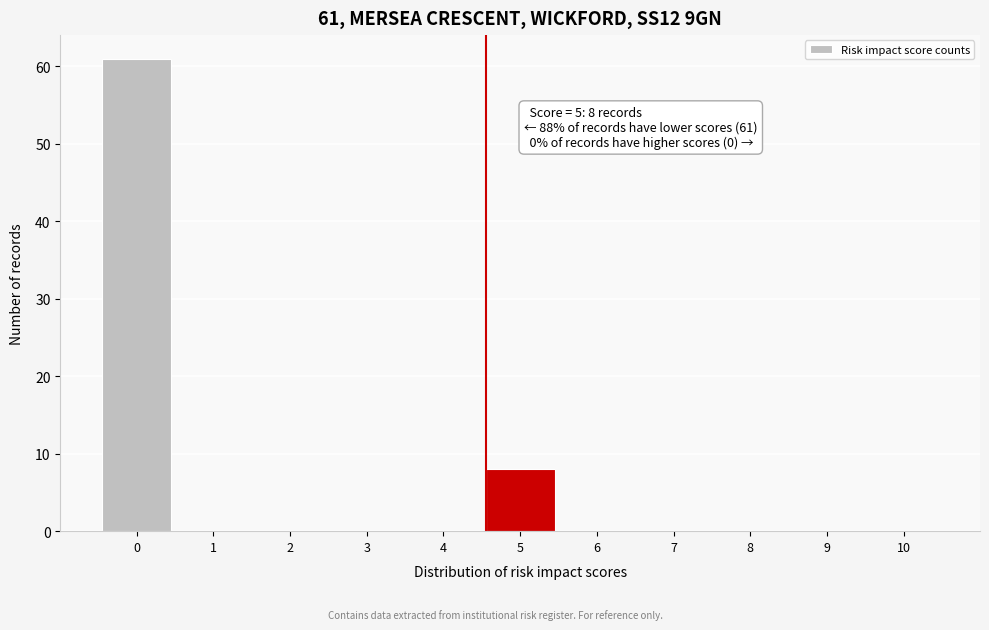

Reading left to right, extract all data points from this chart.

0=61	1=0	2=0	3=0	4=0	5=8	6=0	7=0	8=0	9=0	10=0